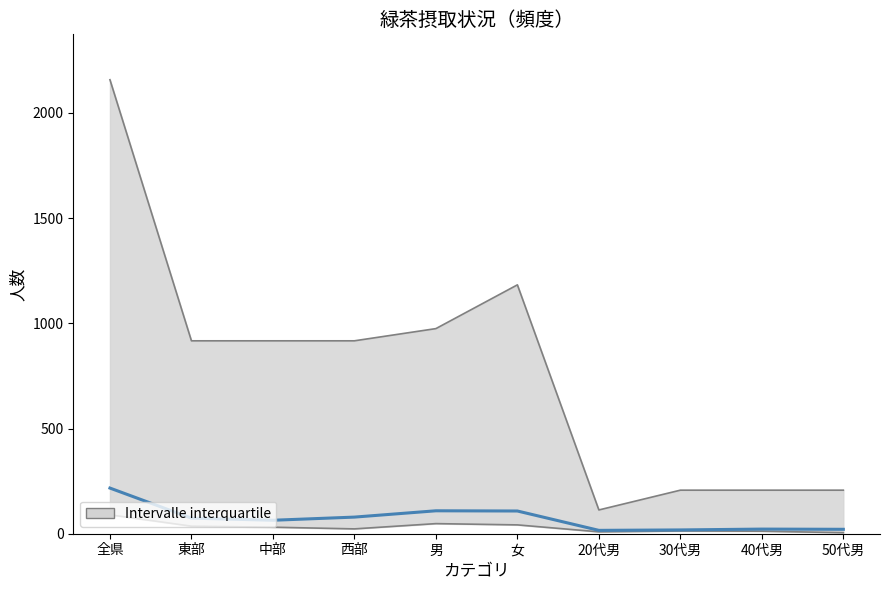

At which label does 週3~4日 first exceed 31?

全県